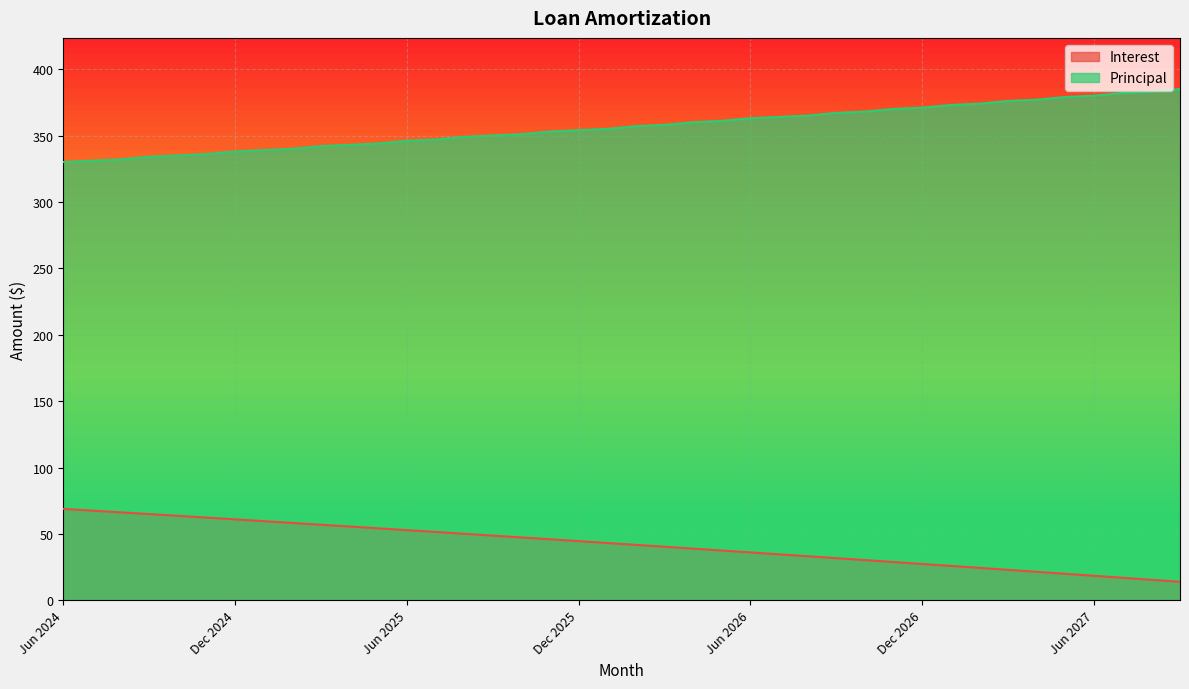

True or false: Principal and Interest cross at least once.

False